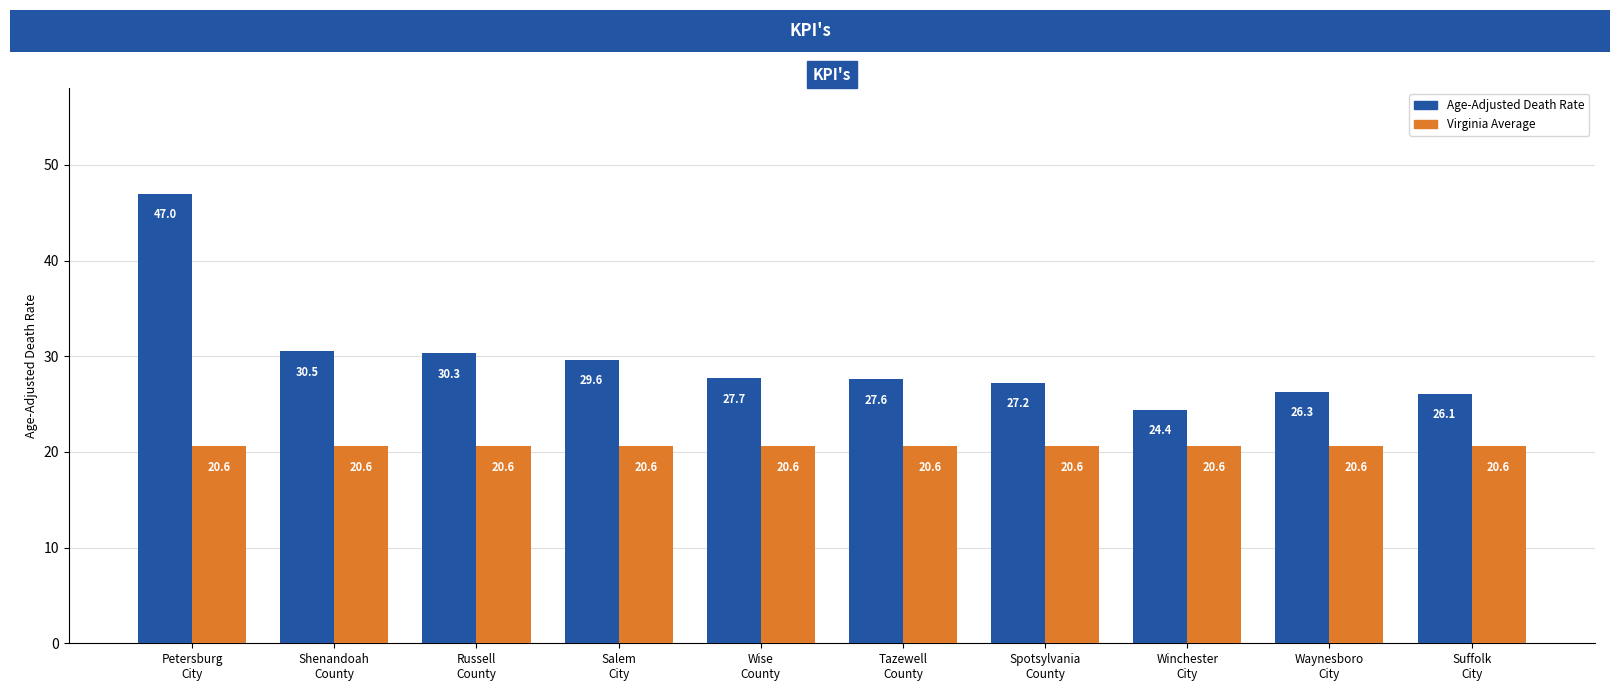

What is the highest value of the Virginia Average series?

20.6